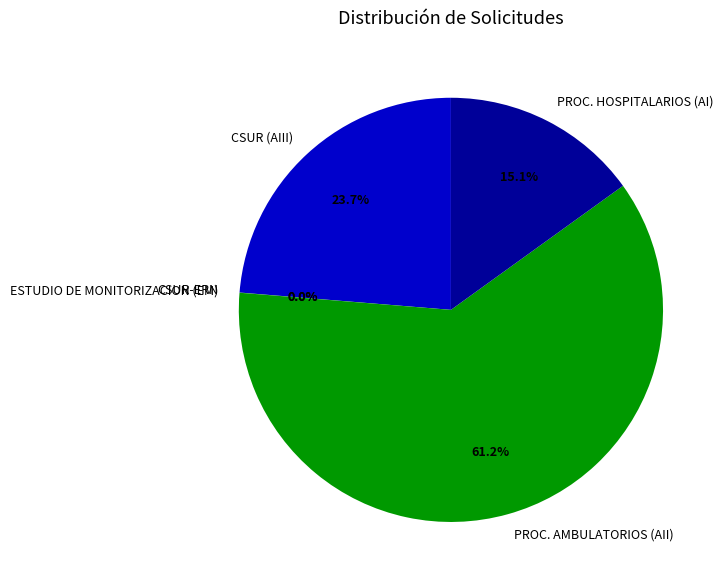

What is the ratio of the value at PROC. AMBULATORIOS (AII) to the value at CSUR (AIII)?

2.6